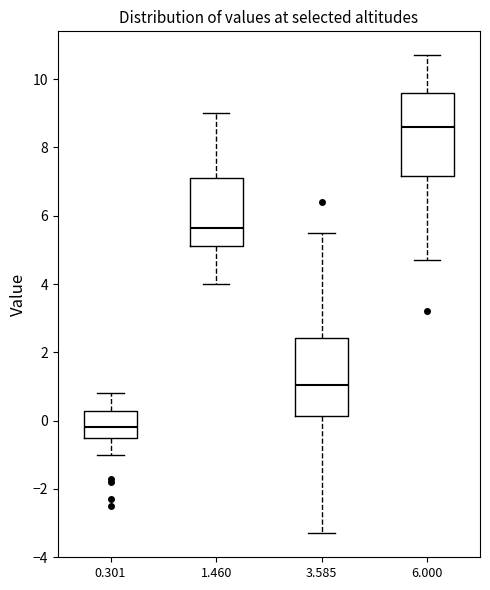

Which box has the highest median line?

6.000